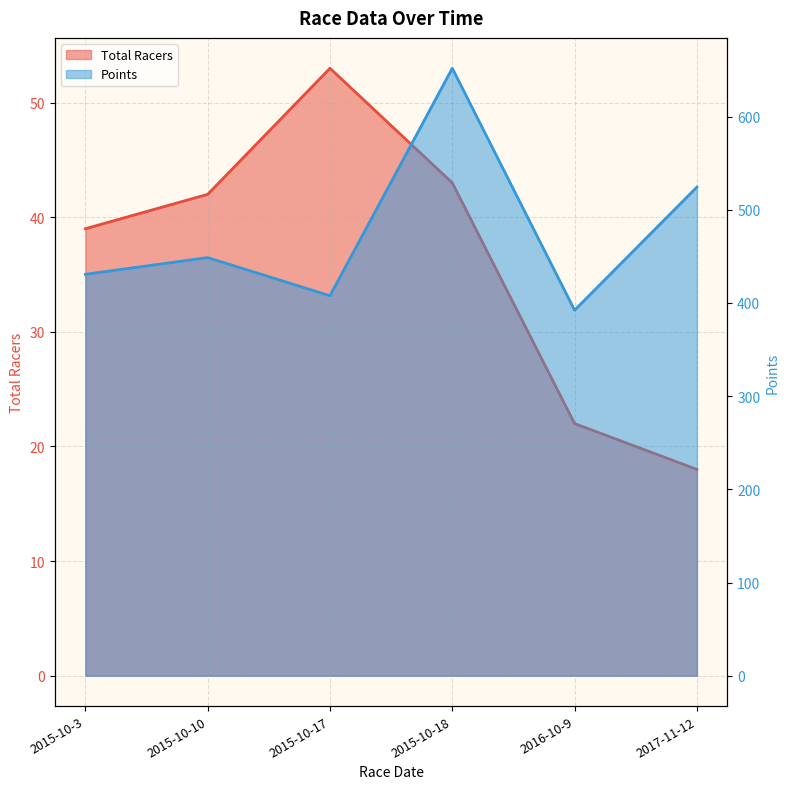

At how many categories does at least one series exceed 484?

2